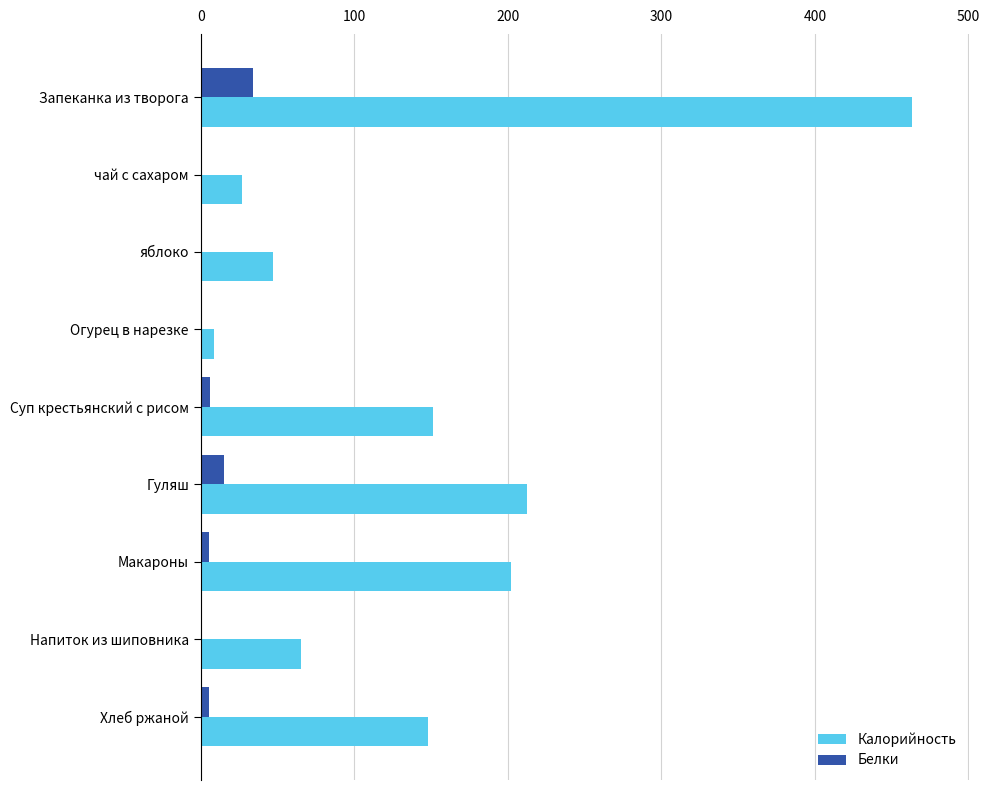

What is the sum of all Белки values?

68.0